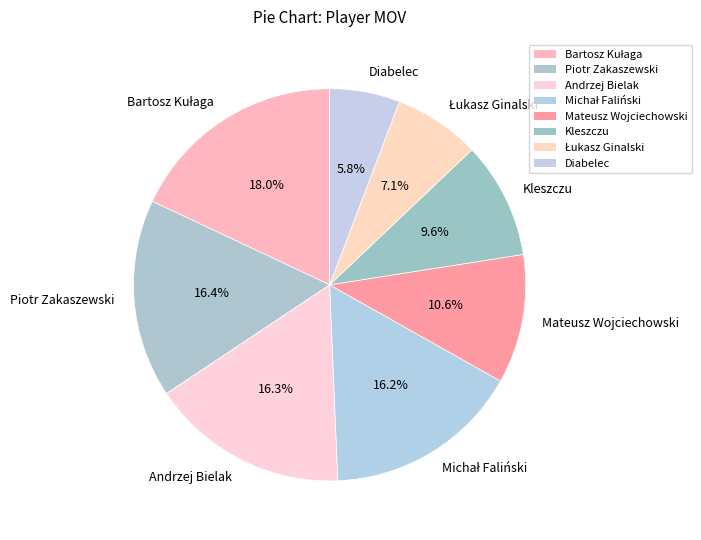

Which slice is the smallest?

Diabelec